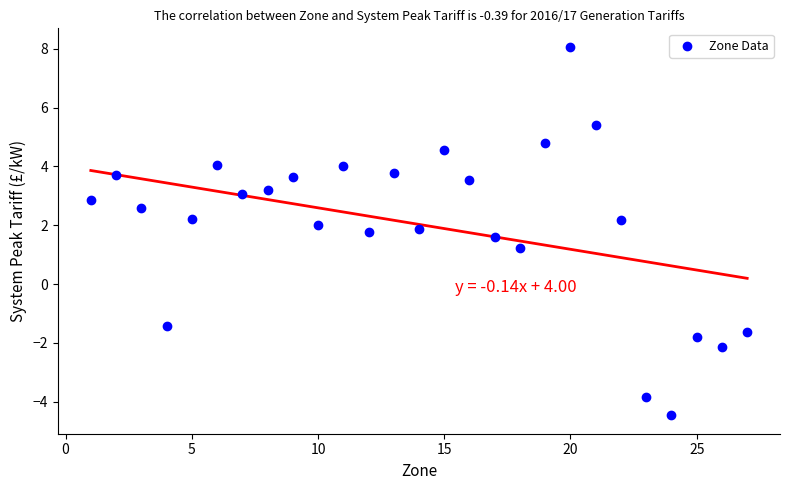

What is the range of X values (max minus min)?

26.0